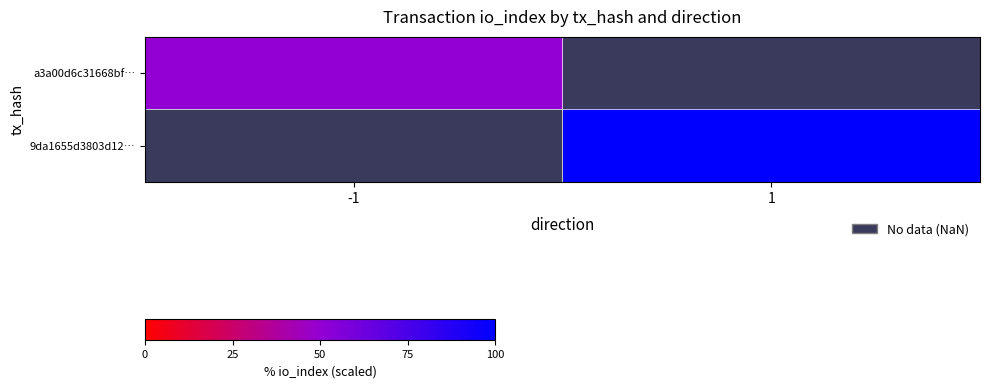

True or false: 9da1655d3803d12… has a value of 100.0 at 1.

True